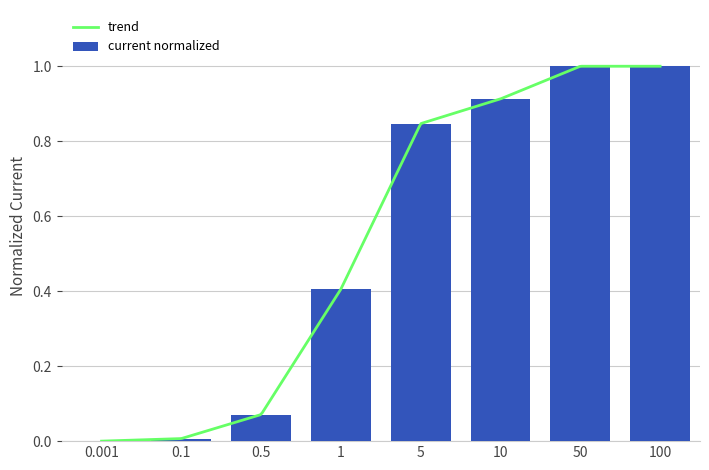

Between 50 and 0.001, which is larger?

50